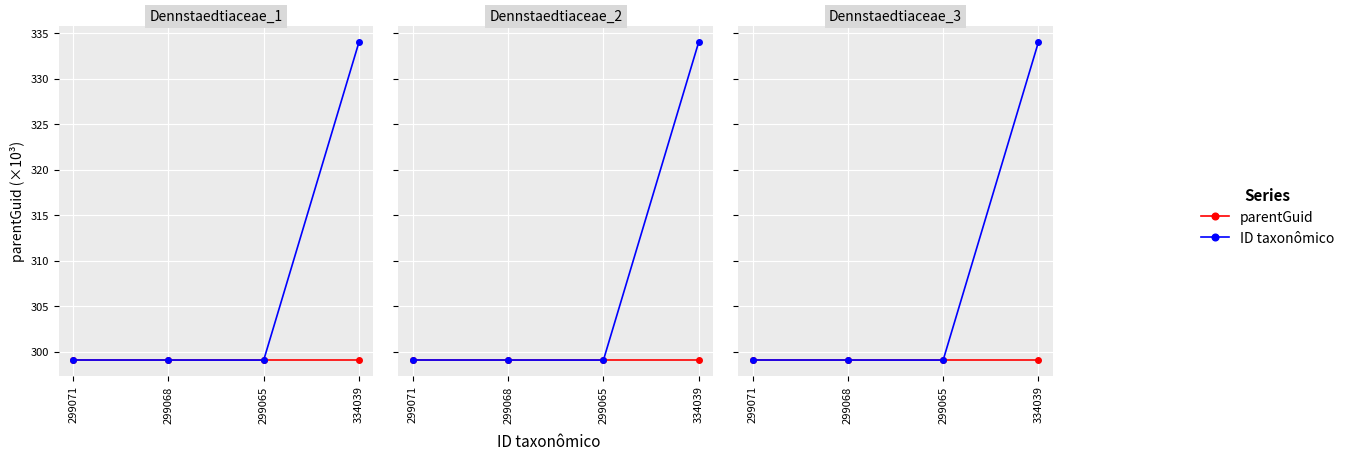

List the series in order of their overall mean, lowest first.

parentGuid, ID taxonômico